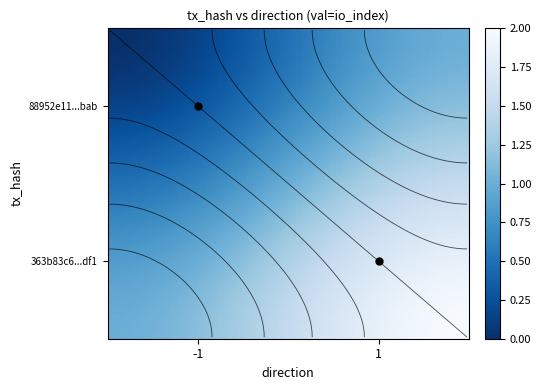

Rank the series by their maximum value, from lowest to highest.

88952e11a78c525de0227e50be3d83b6b7c8bab, 363b83c6d258fc120b27d74ade5520a4f249df1